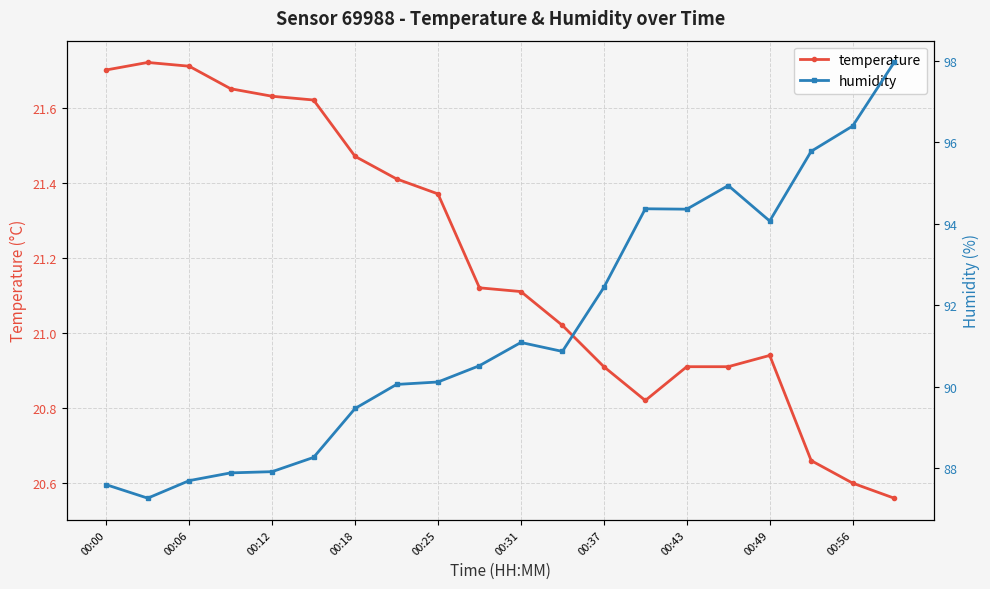

How many series are shown in this chart?

2